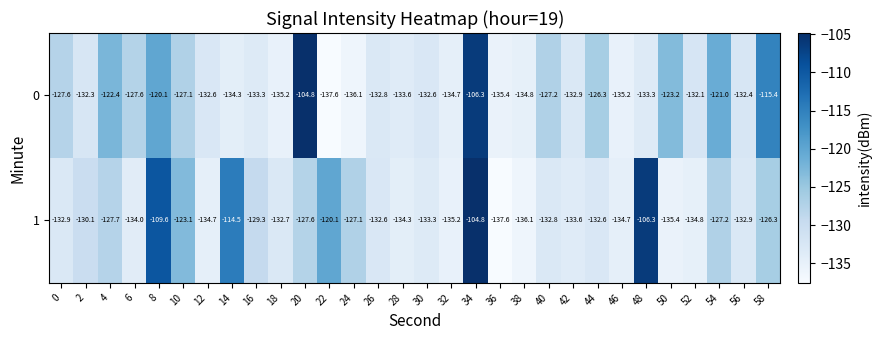

What is the spread (max minus min) of values at 6?

6.4